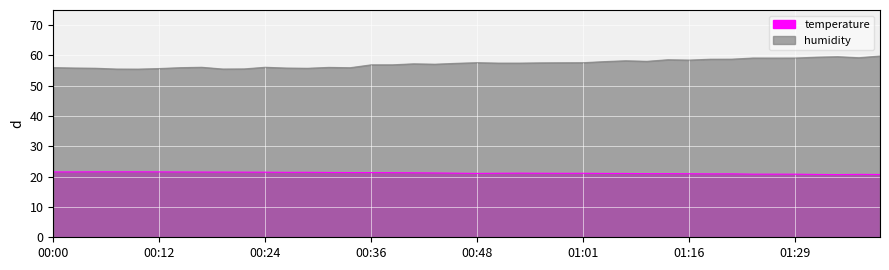

In temperature, how many points are lower than both neighbors (excluding endpoints)?

5